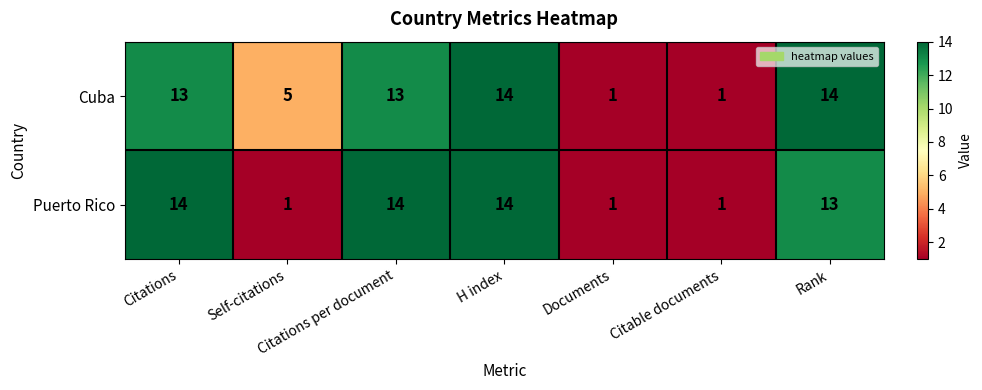

Which series has the largest total across all categories?

Cuba